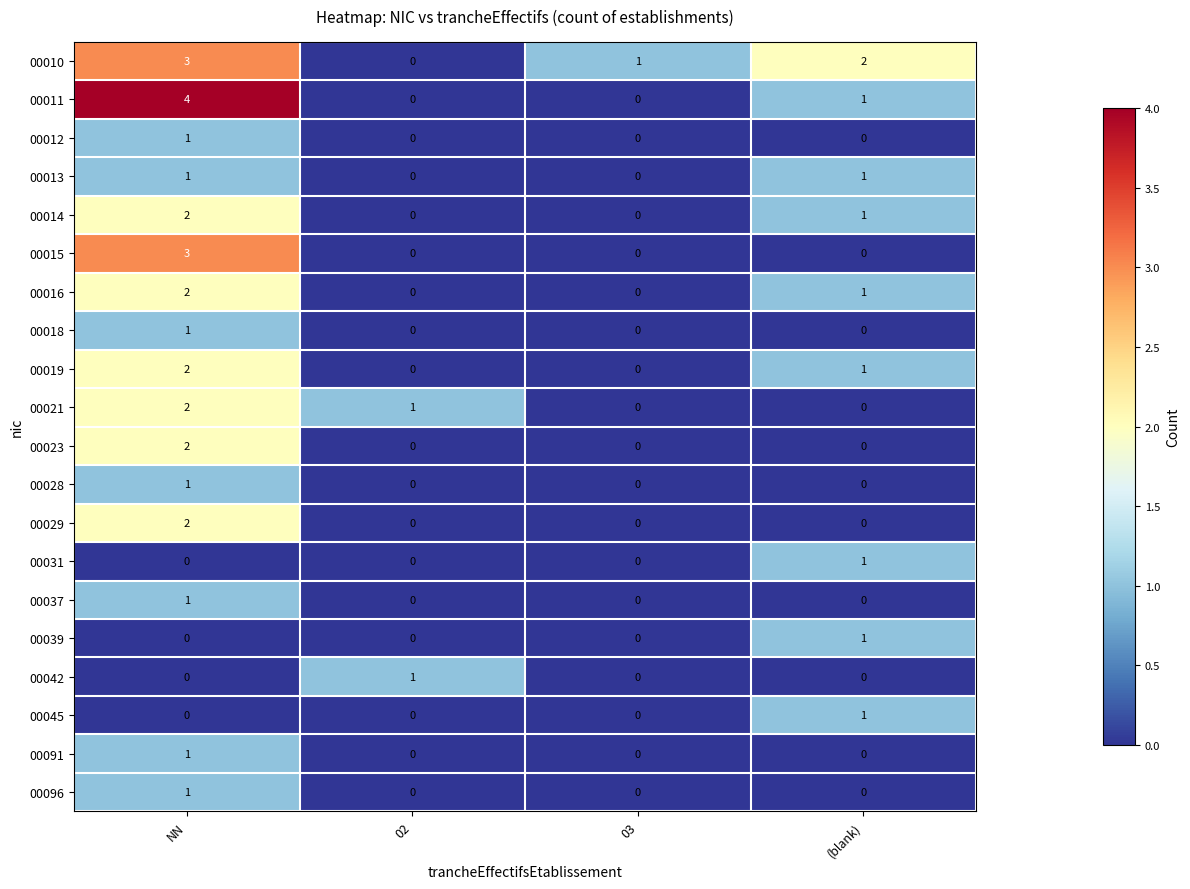

Is it true that 00011 equals 4 at NN?

True